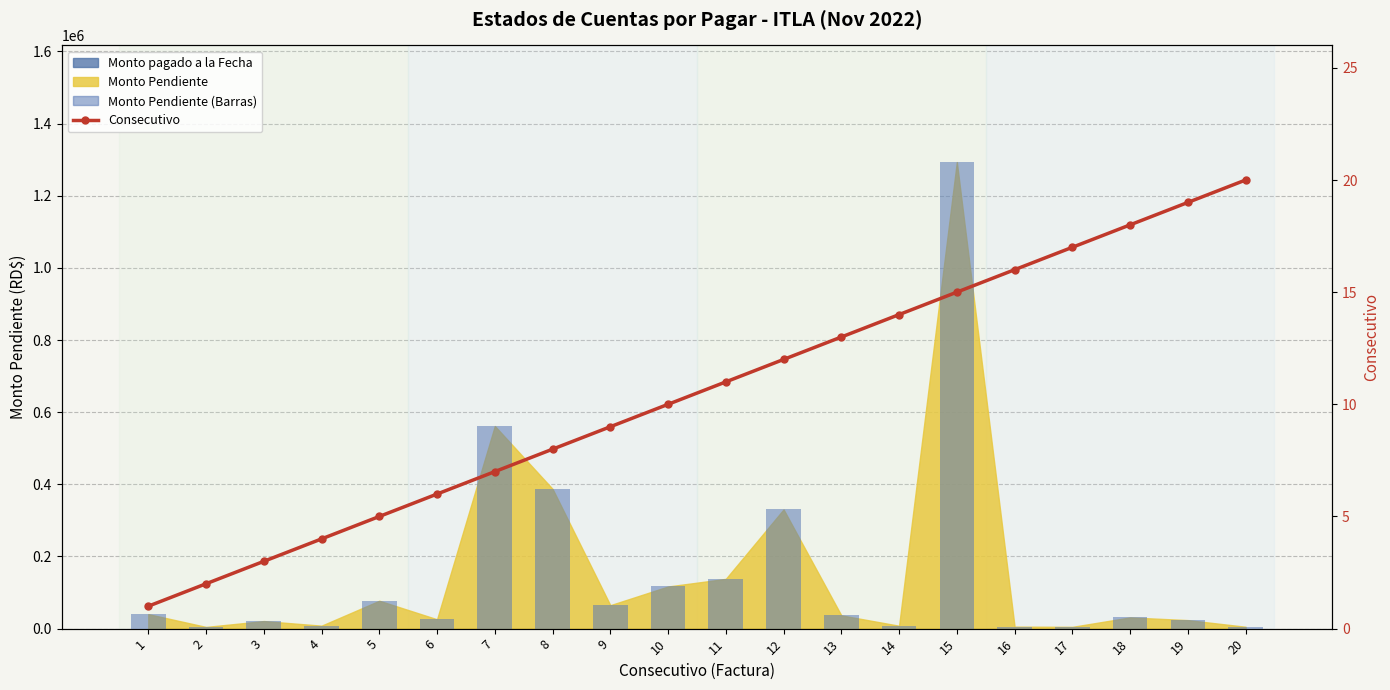

Reading right to left, what are all the values shown in this chart?

Monto Pendiente (Barras): 5200.0	23600.0	31070.6	4940.0	5512.0	1293301.9	8024.0	36758.4	330400.0	138001.0	116799.4	65000.0	387423.5	561680.0	25940.1	77302.0	8216.0	20961.7	4732.0	40179.0
Consecutivo: 20.0	19.0	18.0	17.0	16.0	15.0	14.0	13.0	12.0	11.0	10.0	9.0	8.0	7.0	6.0	5.0	4.0	3.0	2.0	1.0